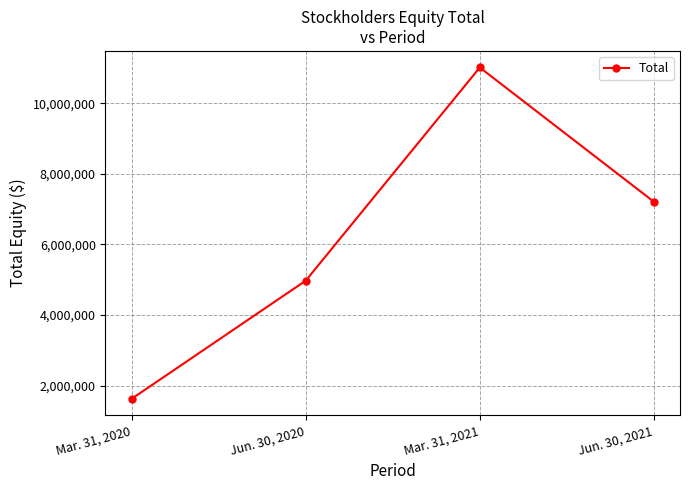

How many interior local peaks (higher than both neighbors) does the data have?

1